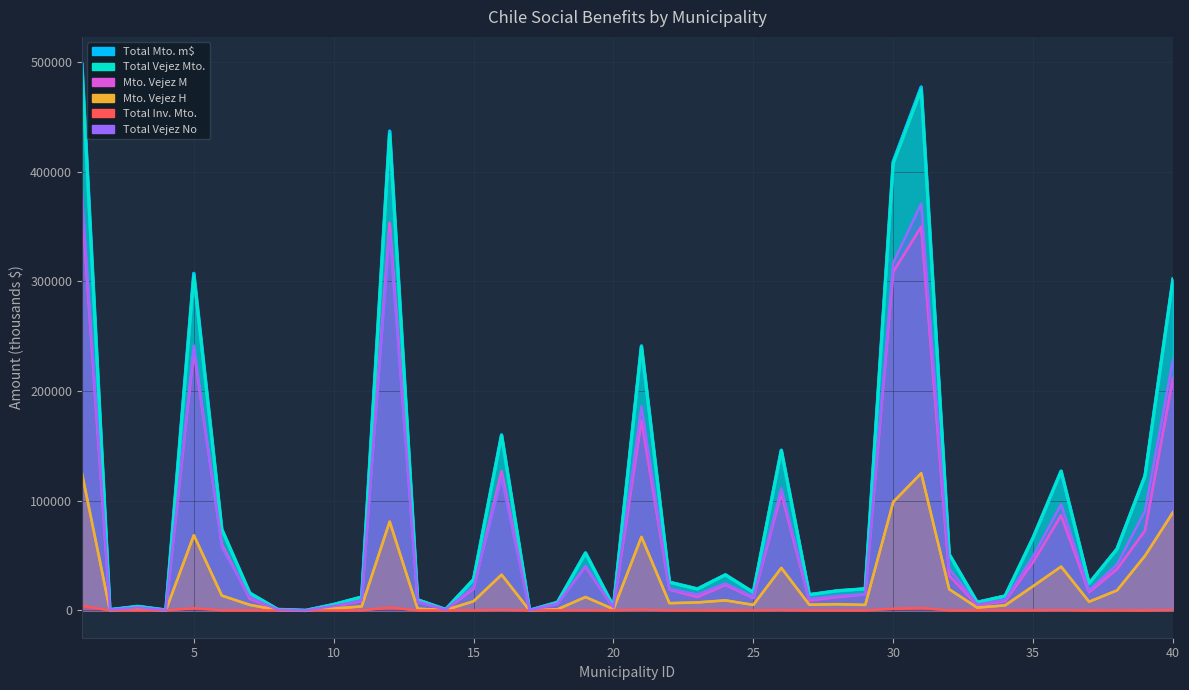

Which series has the largest total across all categories?

Total Mto. m$